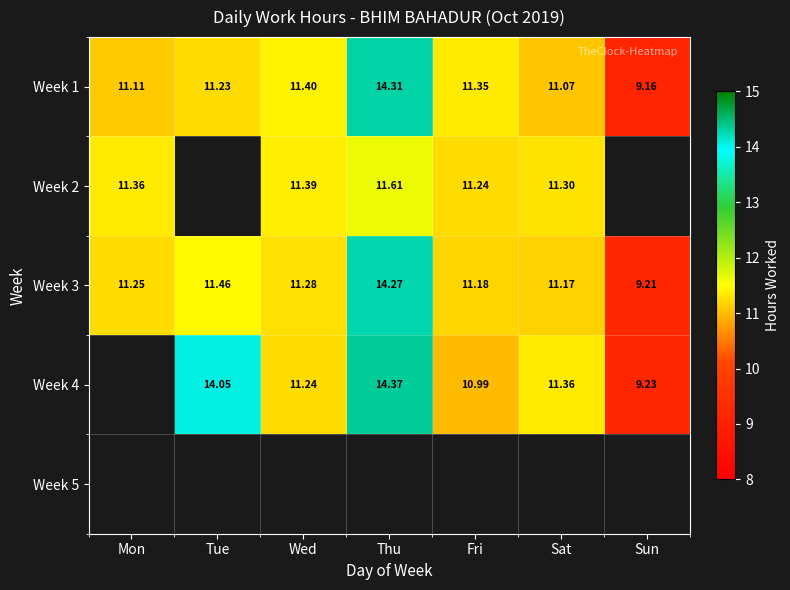

Is the value of Week 4 at Sun greater than the value of Week 3 at Sat?

No